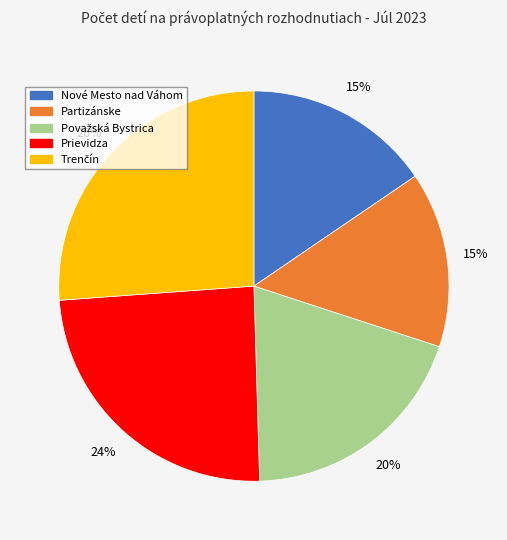

Is it true that Prievidza is 24% of the pie?

True